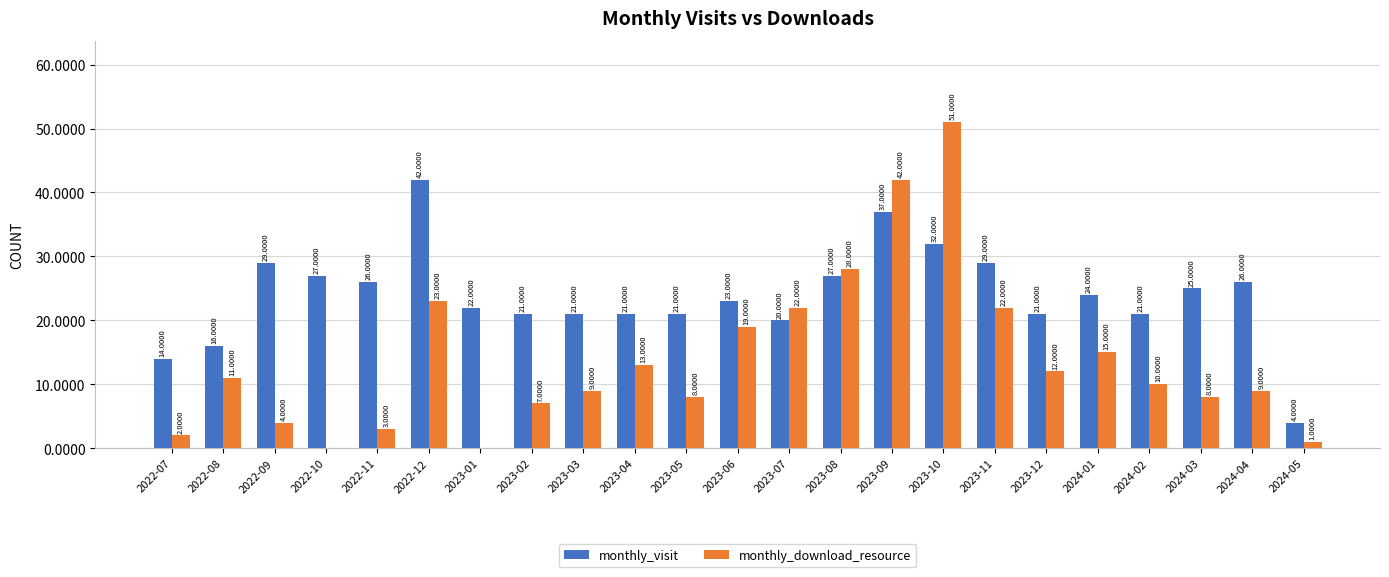

True or false: monthly_download_resource has a value of 36 at 2023-11.

False